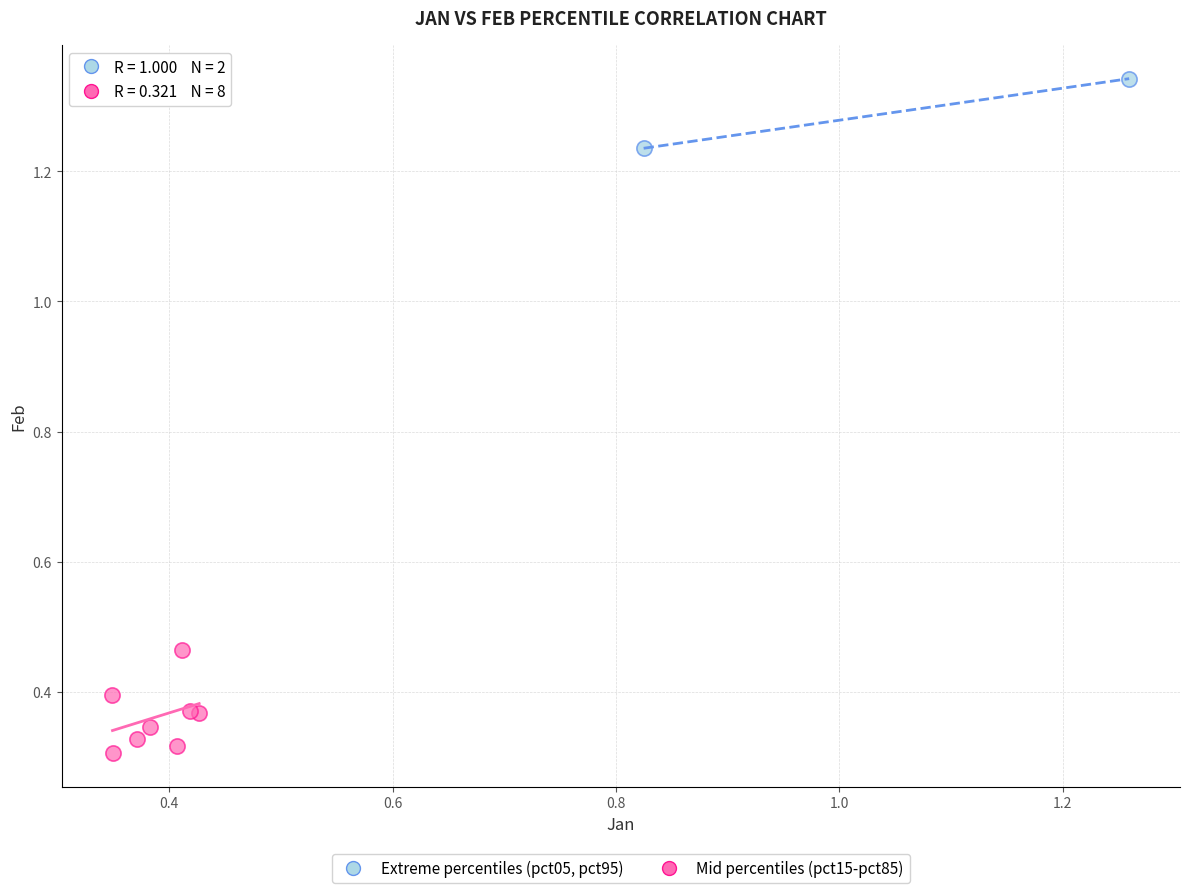

Which series has the largest Y range (max minus min)?

Mid percentiles (pct15-pct85)